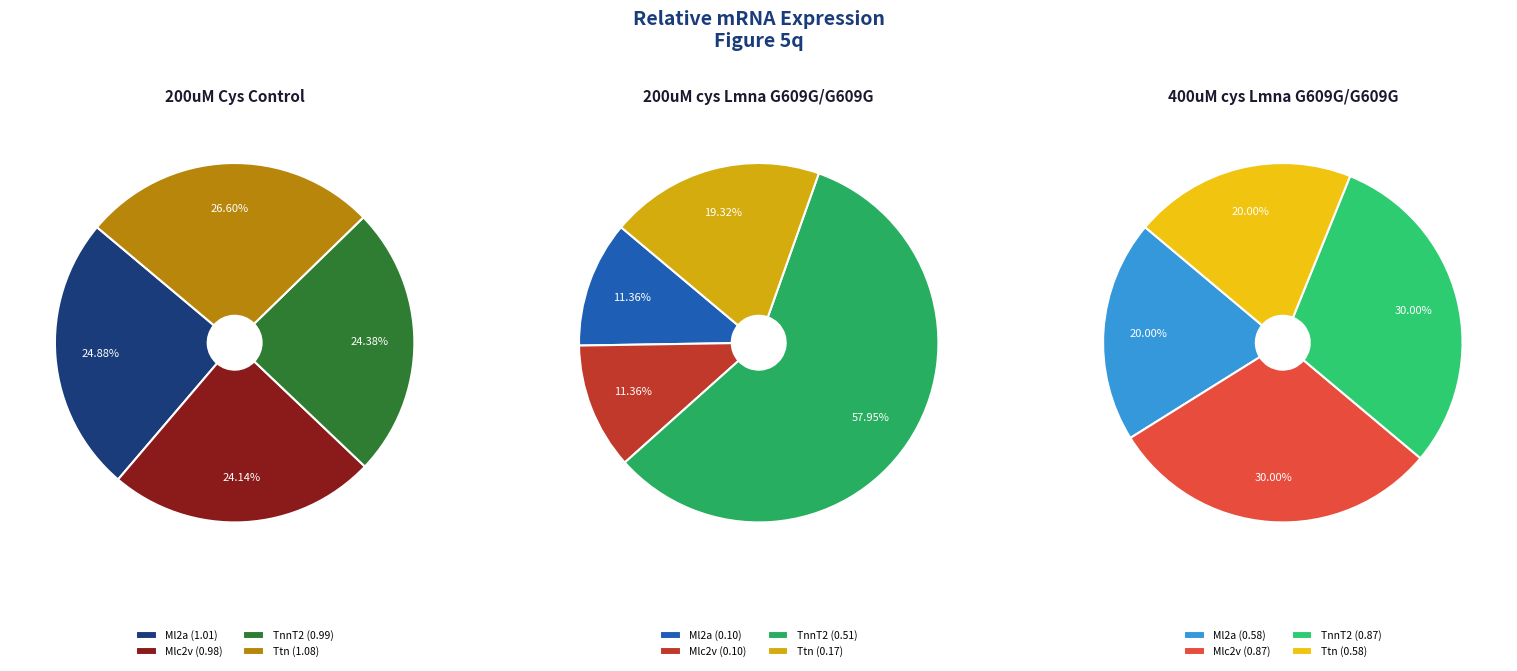

True or false: TnnT2 accounts for 71% of the total.

False